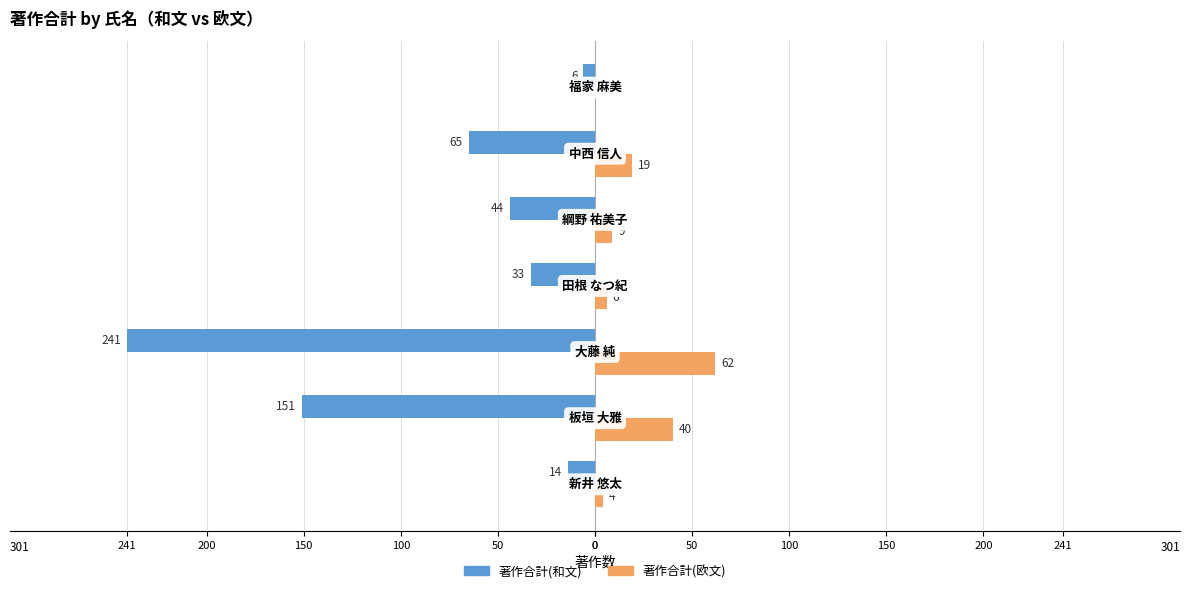

What are all the series names shown in the legend?

著作合計(和文), 著作合計(欧文)